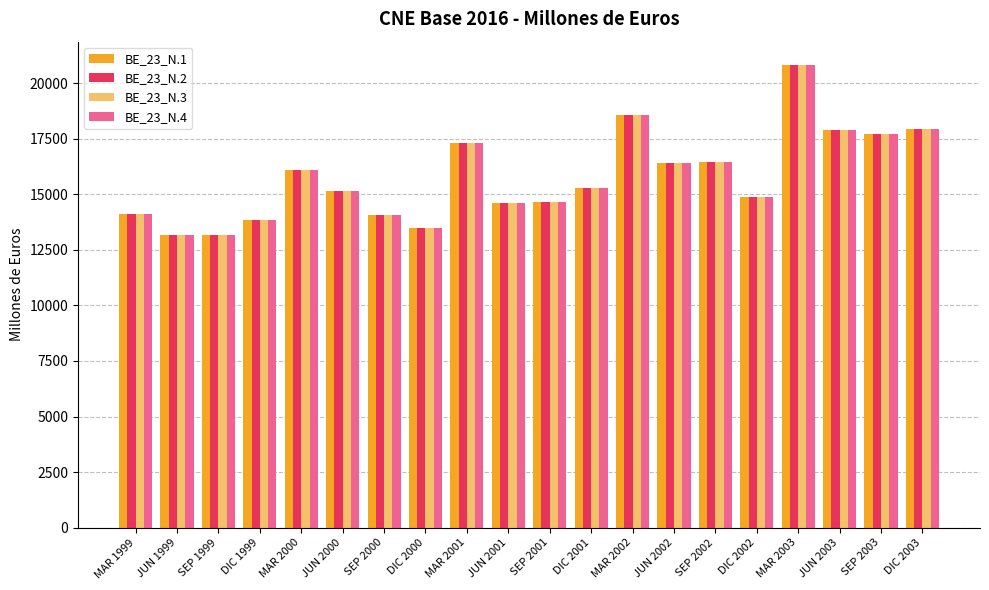

The BE_23_N.1 series shows 6029 at DIC 2002. True or false?

False